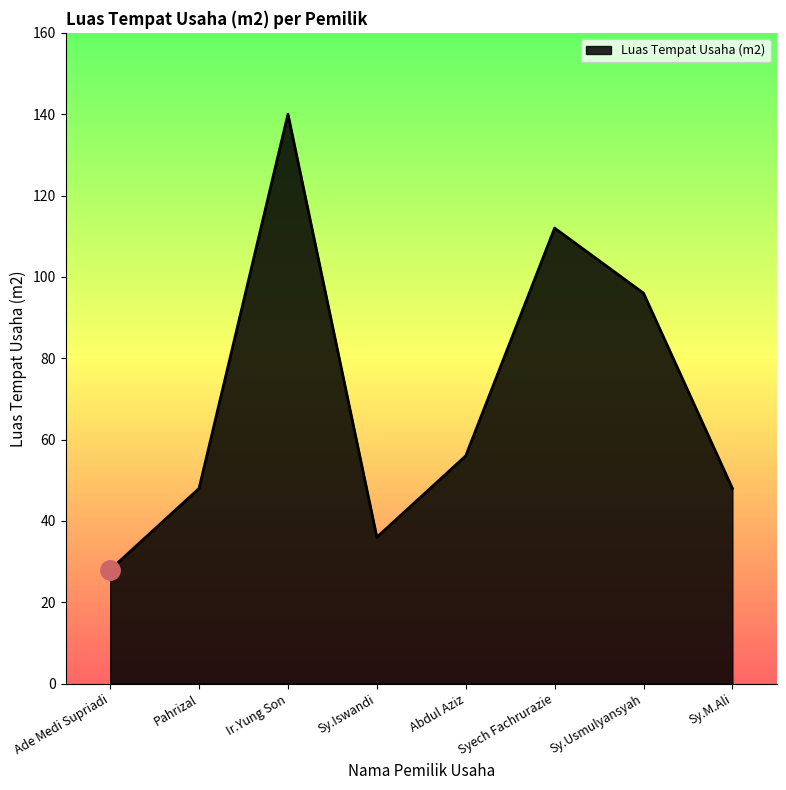

What is the sum of all values?

564